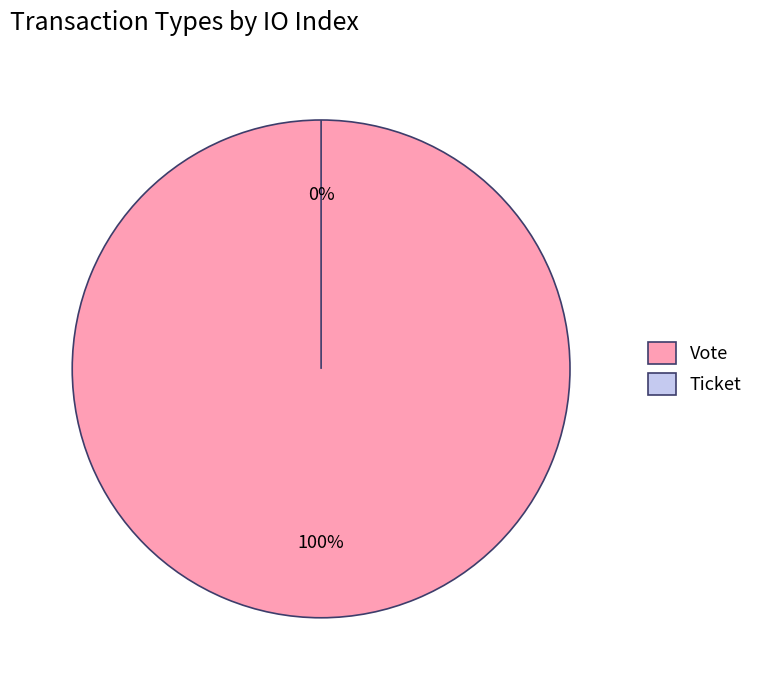

Is it true that Ticket is 0% of the pie?

True